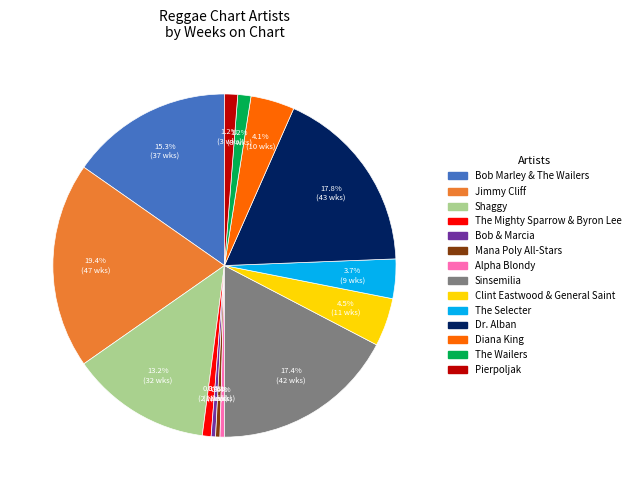

What percentage is the Pierpoljak slice, to the nearest percent?

1%